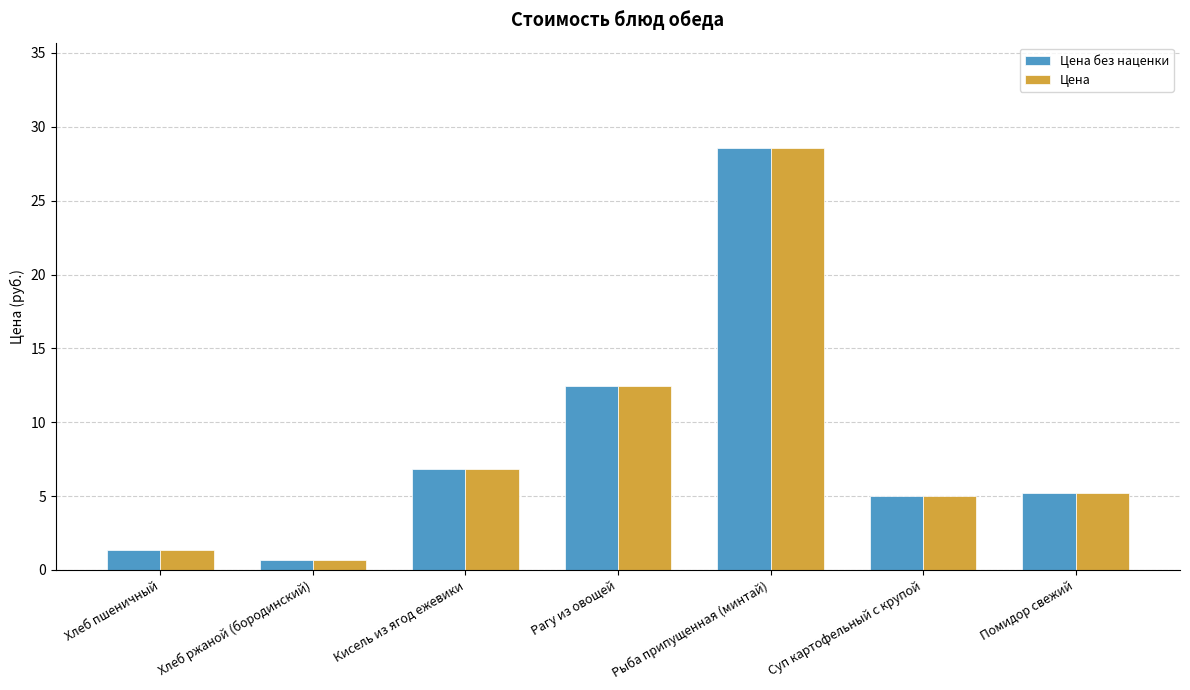

At which label is Цена closest to 14?

Рагу из овощей